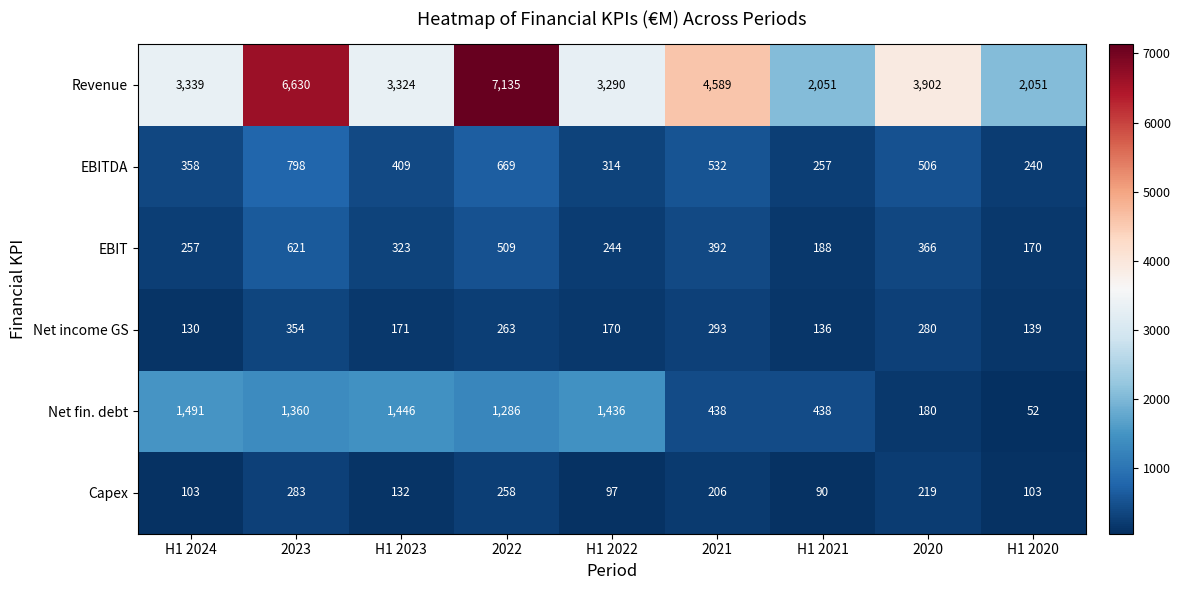

What is the sum of all EBITDA values?

4083